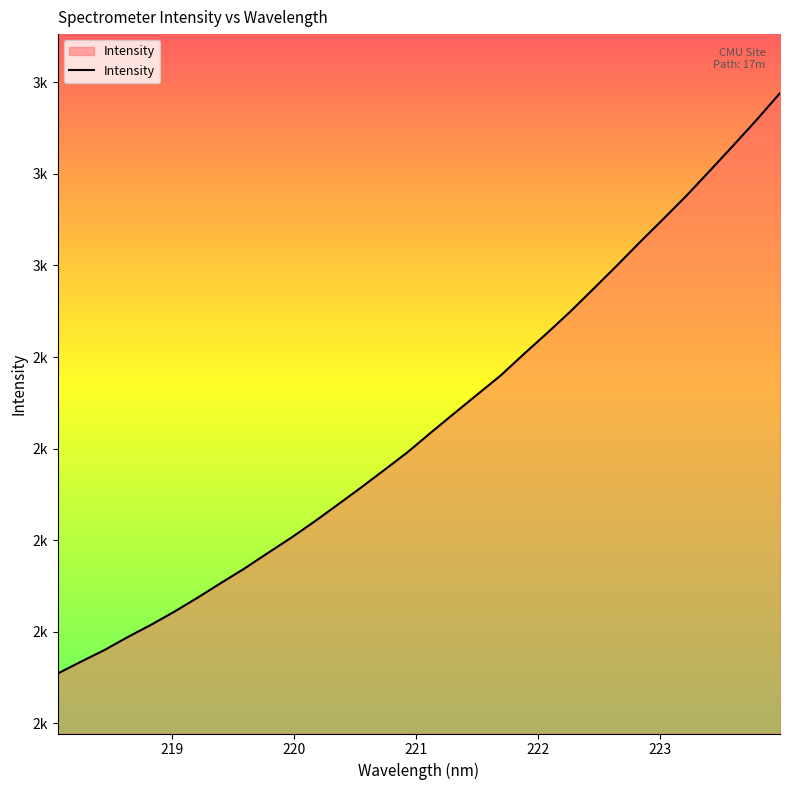

Which category has the highest value across all series?

223.9802